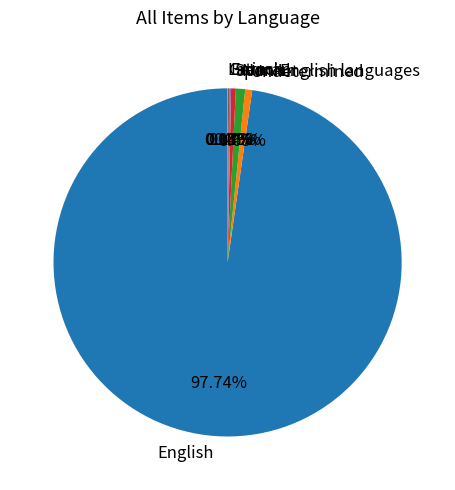

What is the largest slice in the pie chart?

English